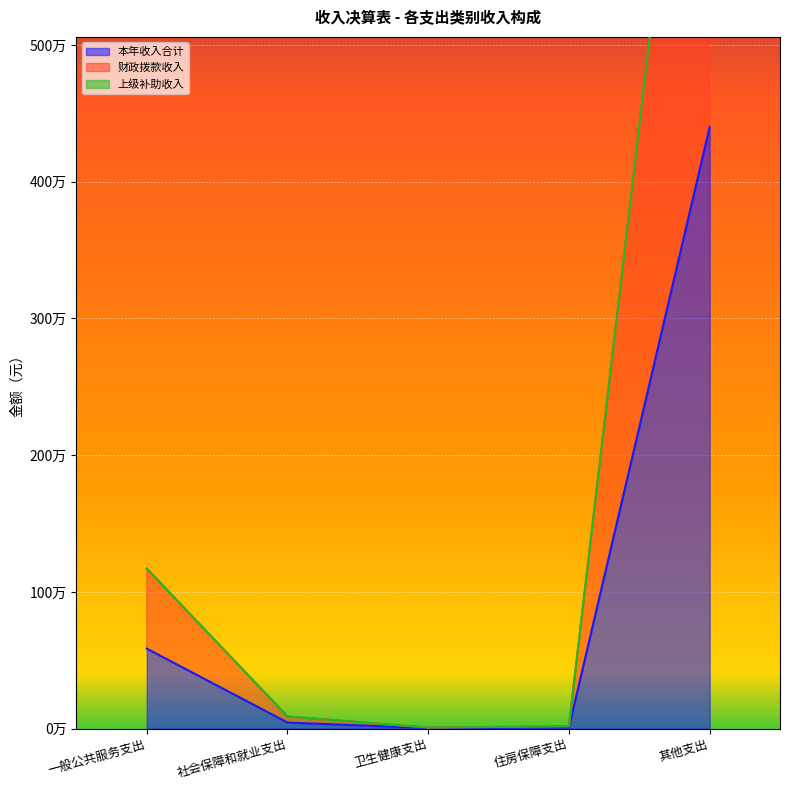

What position from the right is 一般公共服务支出?

5